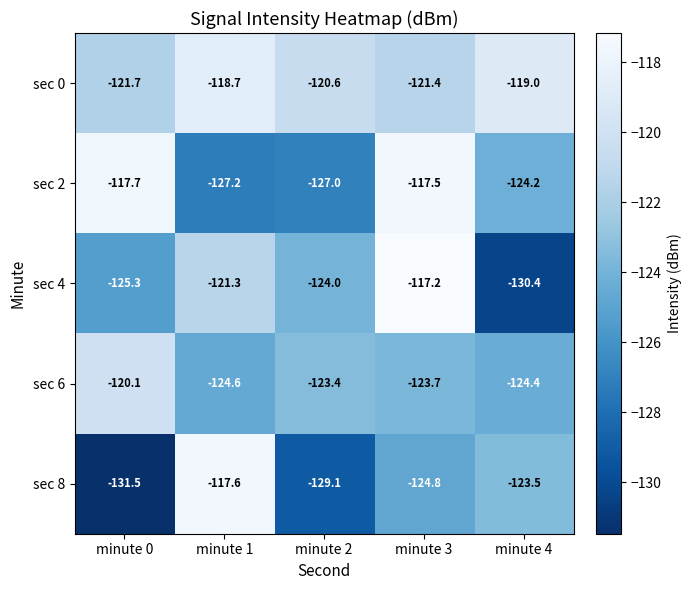

What is the difference between the highest and lowest values at minute 4?

11.4